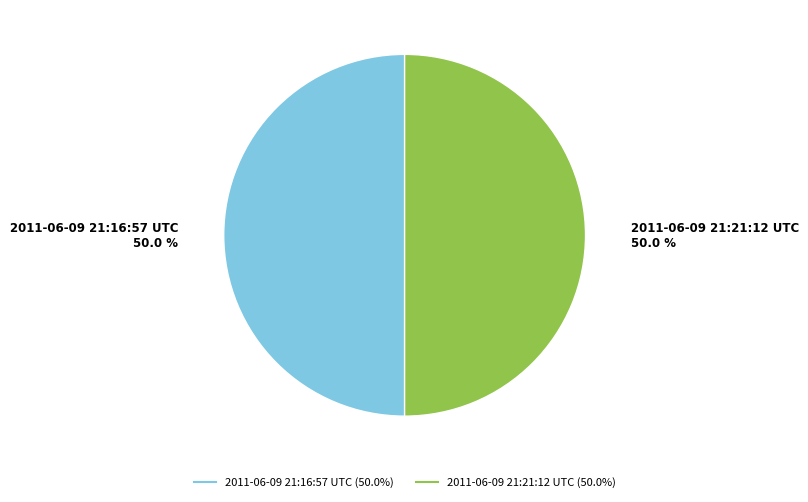

What percentage is NOT represented by 2011-06-09 21:21:12 UTC?

50.0%